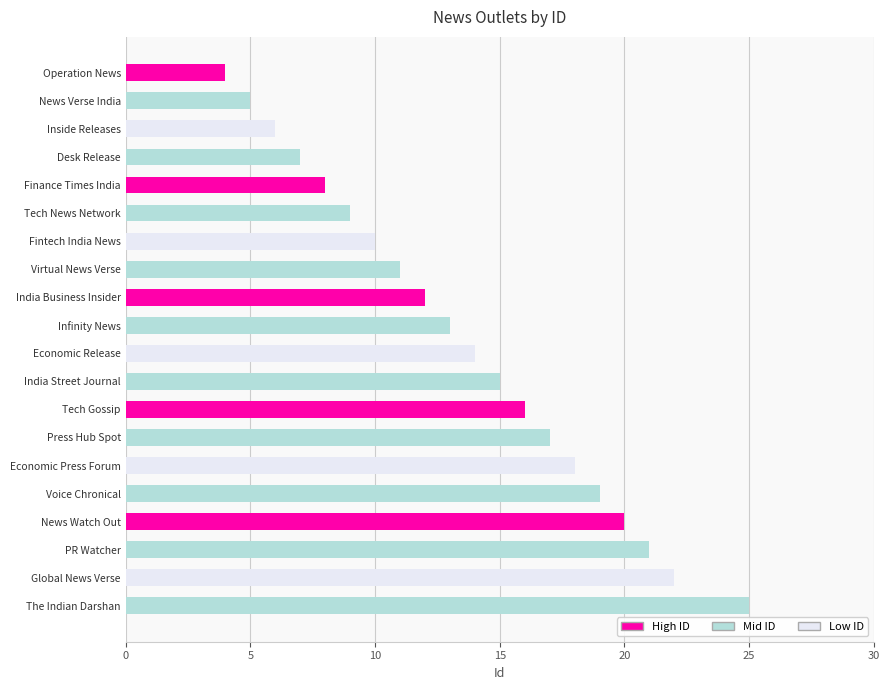

What is the average value?

14